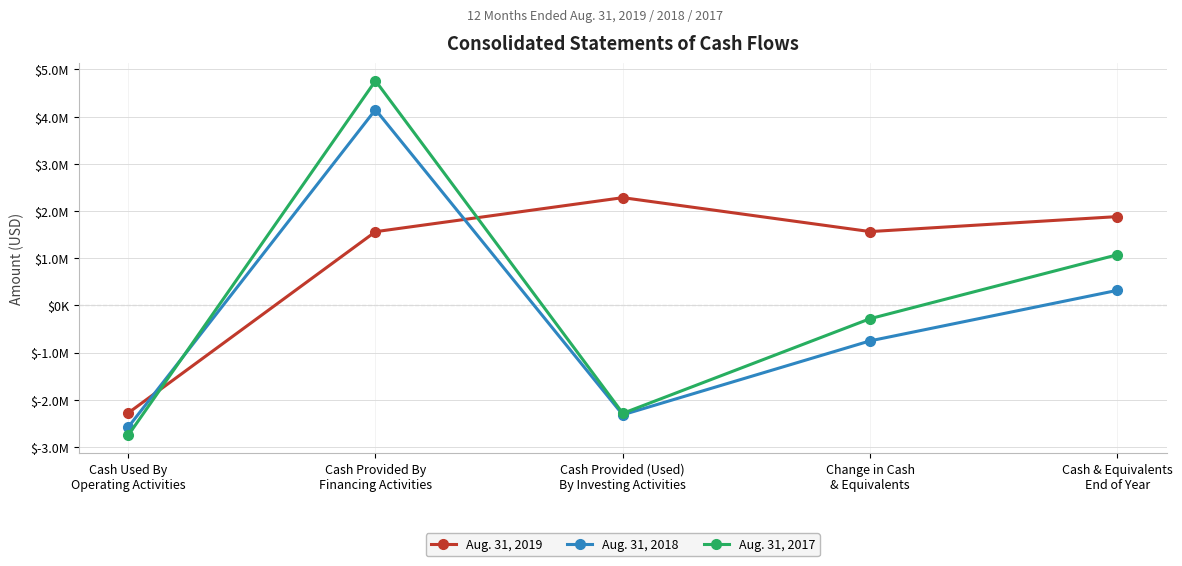

The value of Aug. 31, 2017 at Cash Used By
Operating Activities is -2754279. True or false?

True